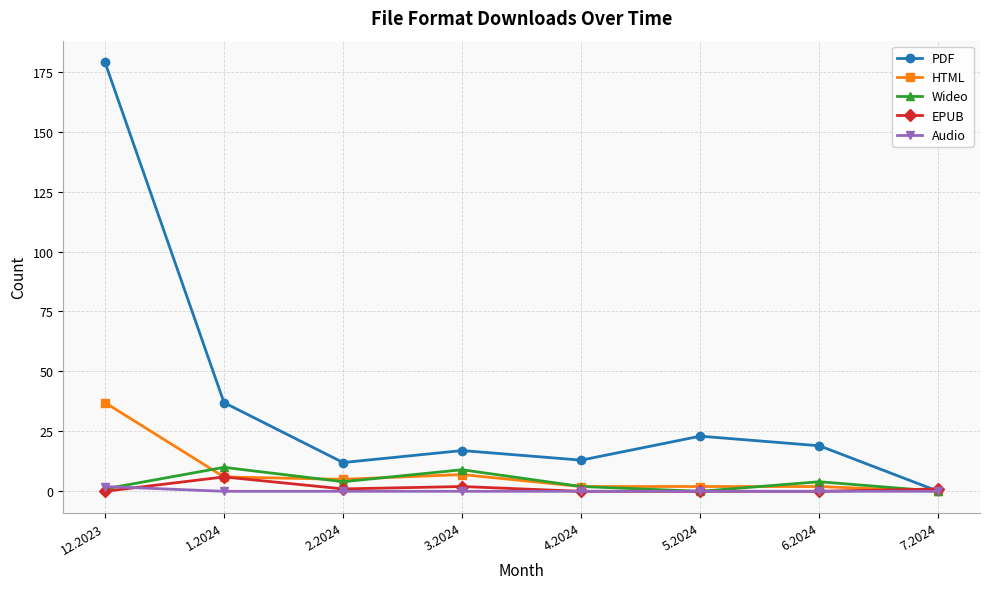

Reading left to right, transcribe all the data shown in this chart.

PDF: 179	37	12	17	13	23	19	0
HTML: 37	6	5	7	2	2	2	0
Wideo: 1	10	4	9	2	0	4	0
EPUB: 0	6	1	2	0	0	0	1
Audio: 2	0	0	0	0	0	0	0